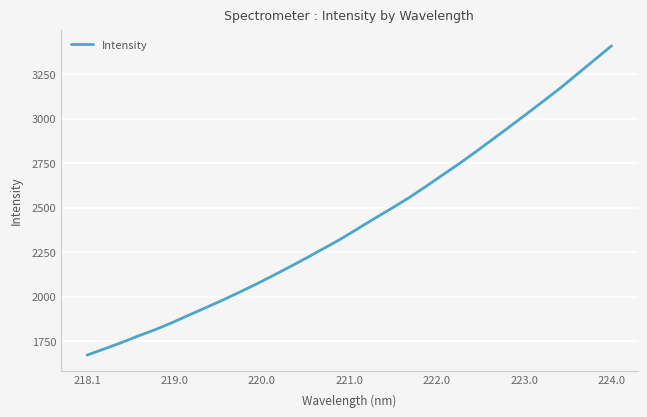

What is the difference between the maximum and minimum values?

1737.5